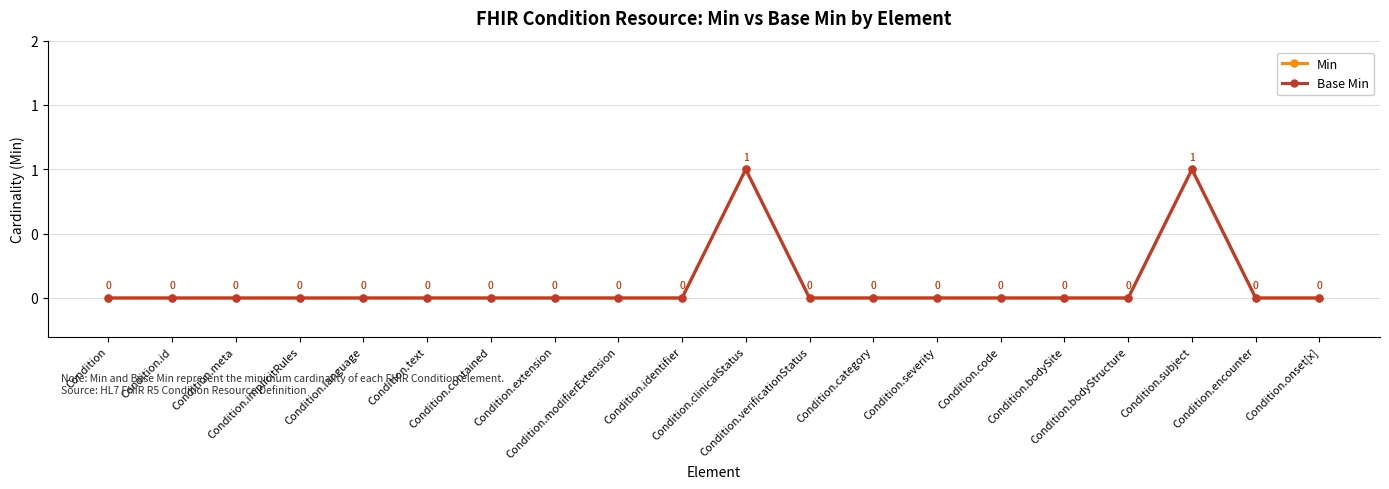

Is this an area chart (filled region under the line)?

No